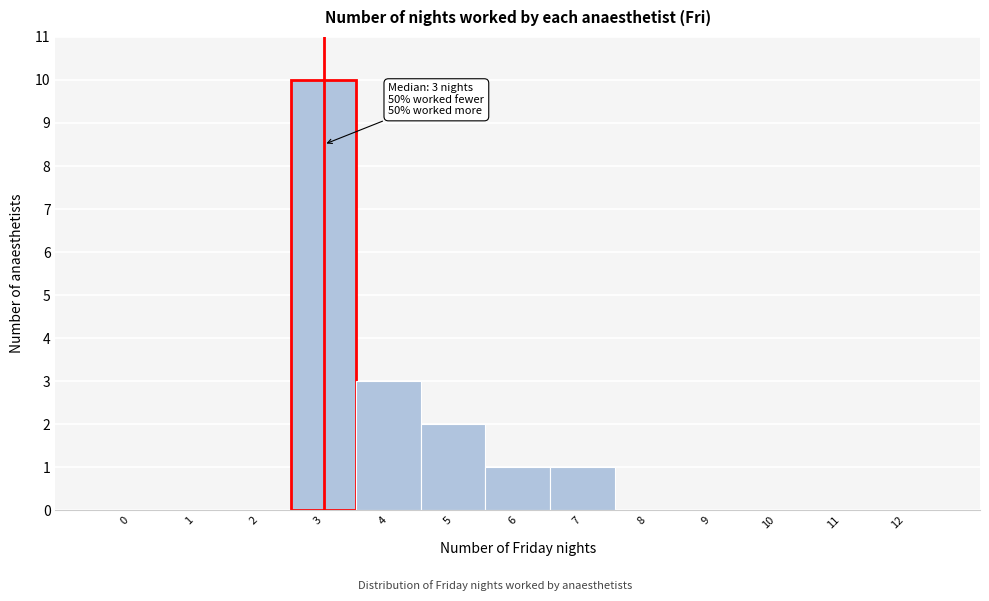

Reading left to right, what are all the values shown in this chart?

0=0	1=0	2=0	3=10	4=3	5=2	6=1	7=1	8=0	9=0	10=0	11=0	12=0